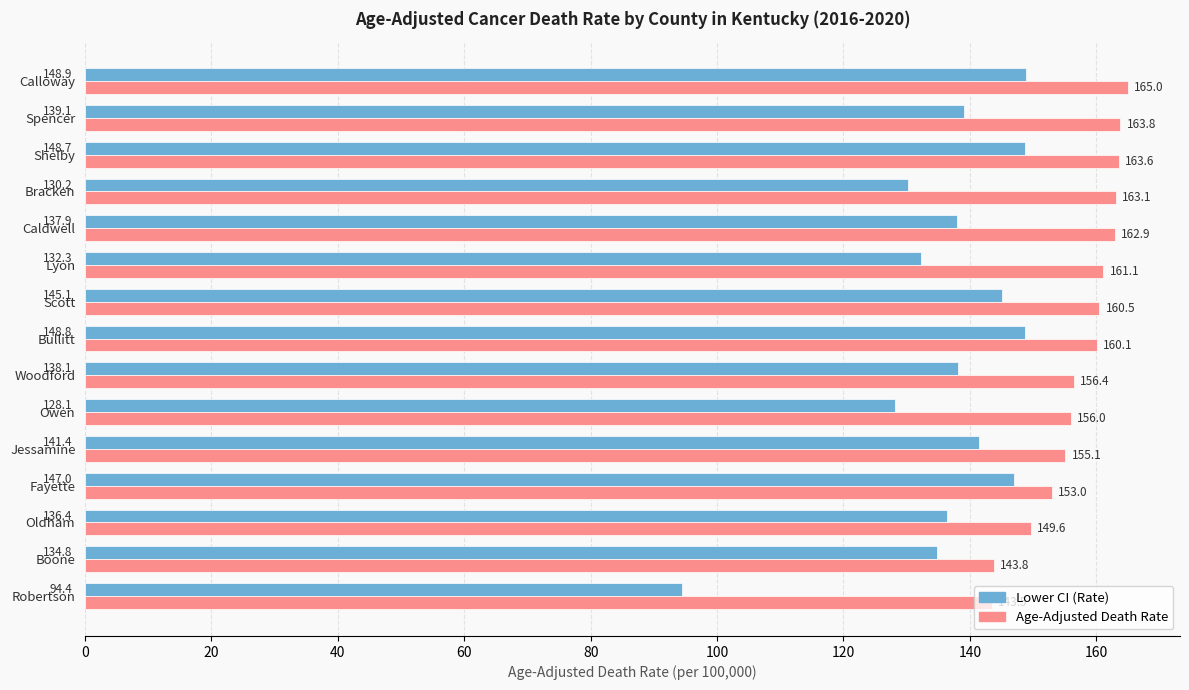

At how many categories does at least one series exceed 150?

12